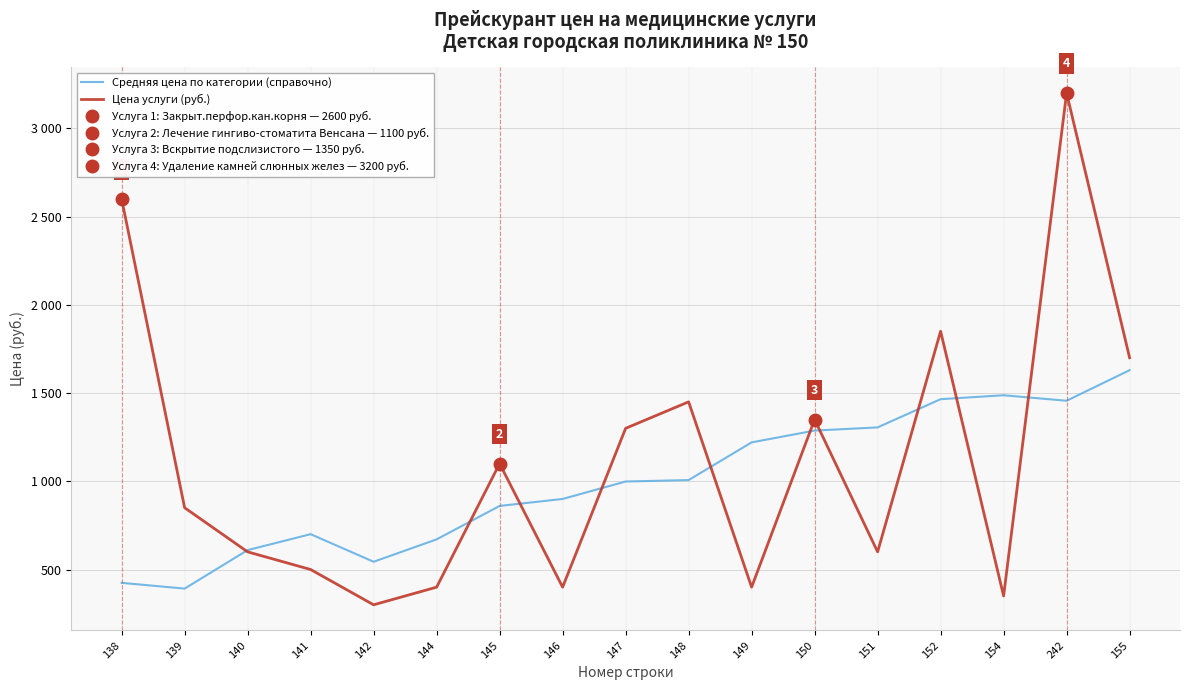

Which series changed the most between 149 and 154?

Средняя цена по категории (справочно)